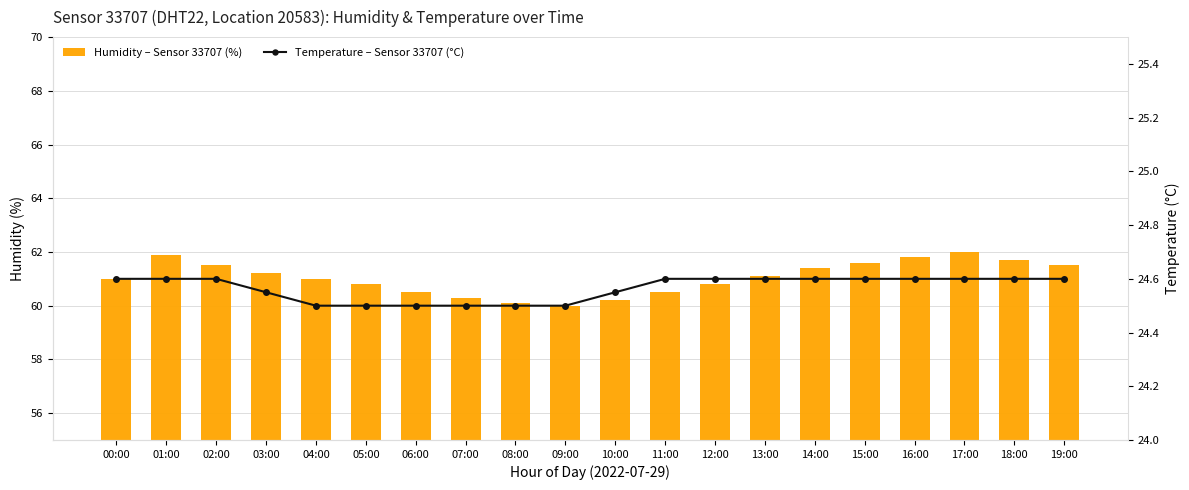

Are the bars horizontal?

No